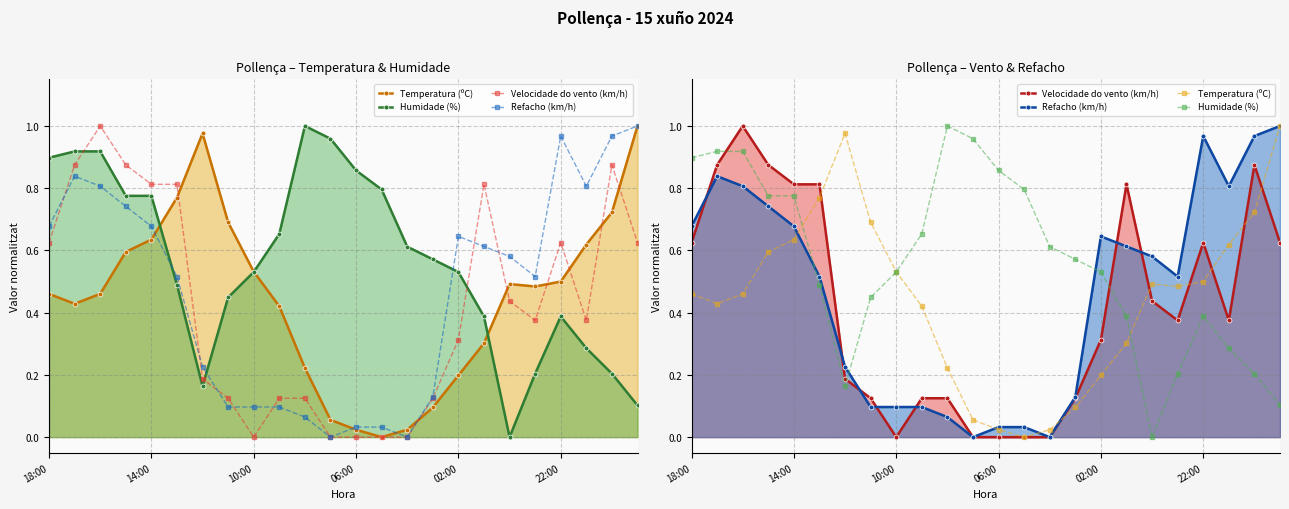

List the series in order of their peak value, highest first.

Temperatura (ºC), Humidade (%), Velocidade do vento (km/h), Refacho (km/h)